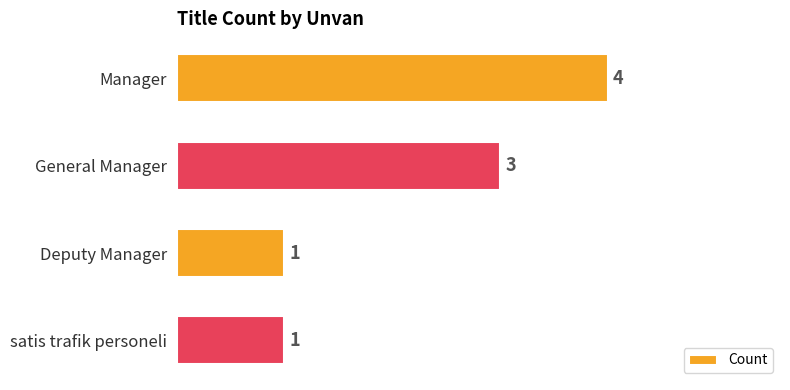

What is the difference between the maximum and minimum values?

3